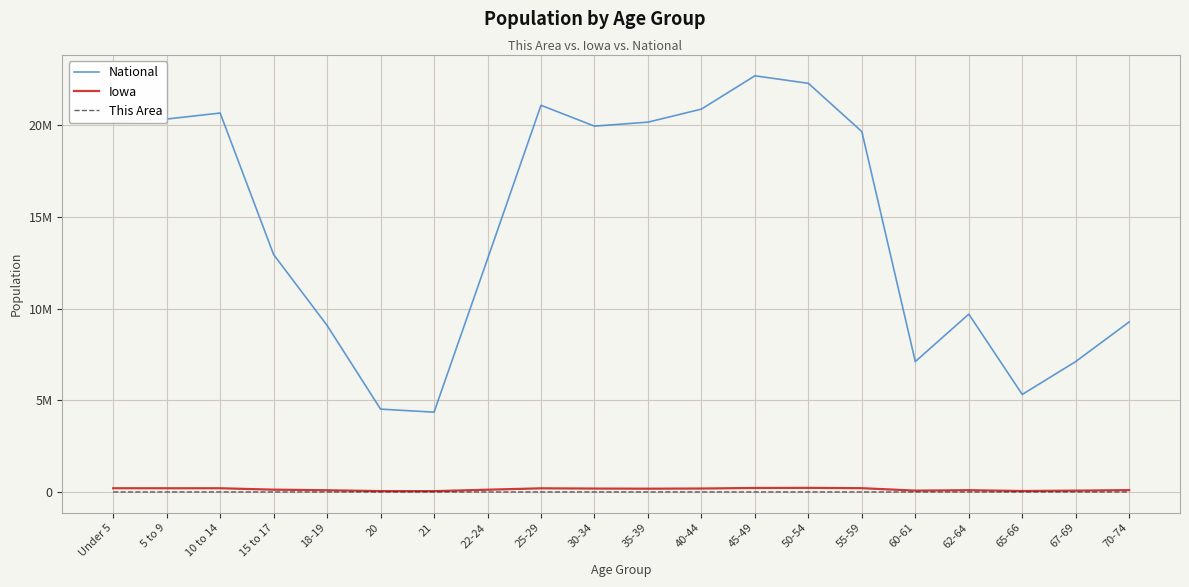

Does the chart display data point markers on the line(s)?

No